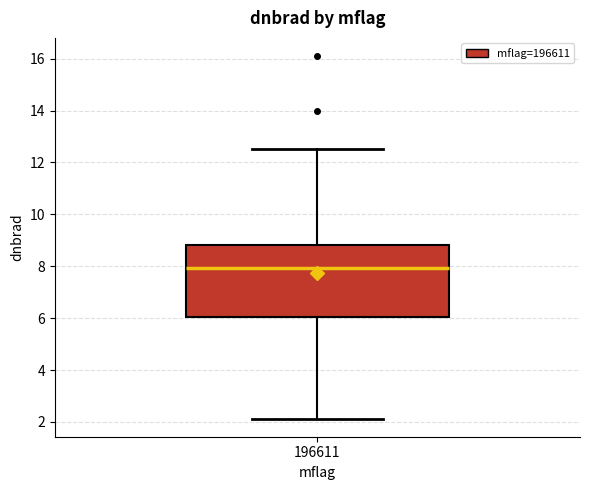

Read this box plot against the y-axis: the position of the median line, the range covered by the box, and the ends of both whiskers. The values are not printed on the chart, so give them approximately, as read against the axis.

median 8.0, box 6.0 to 8.8, whiskers 2.2 to 12.6